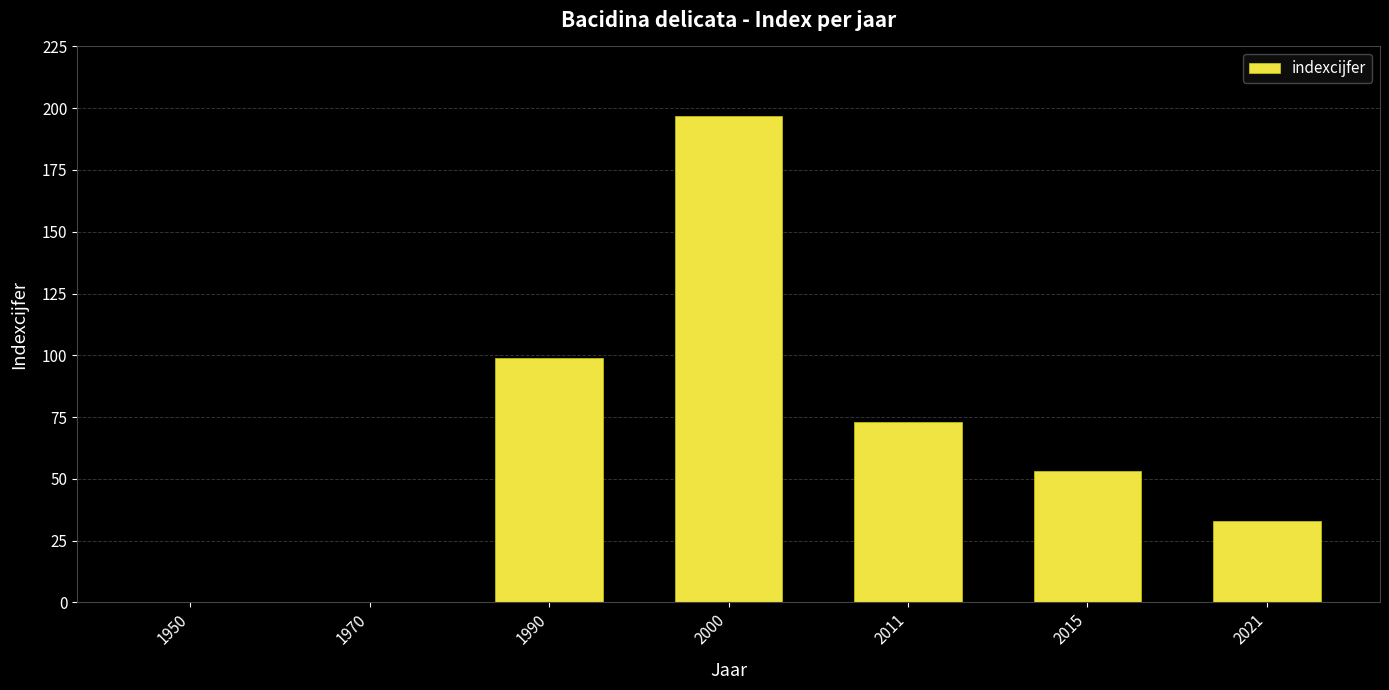

Which has a higher value, 2015 or 1950?

2015